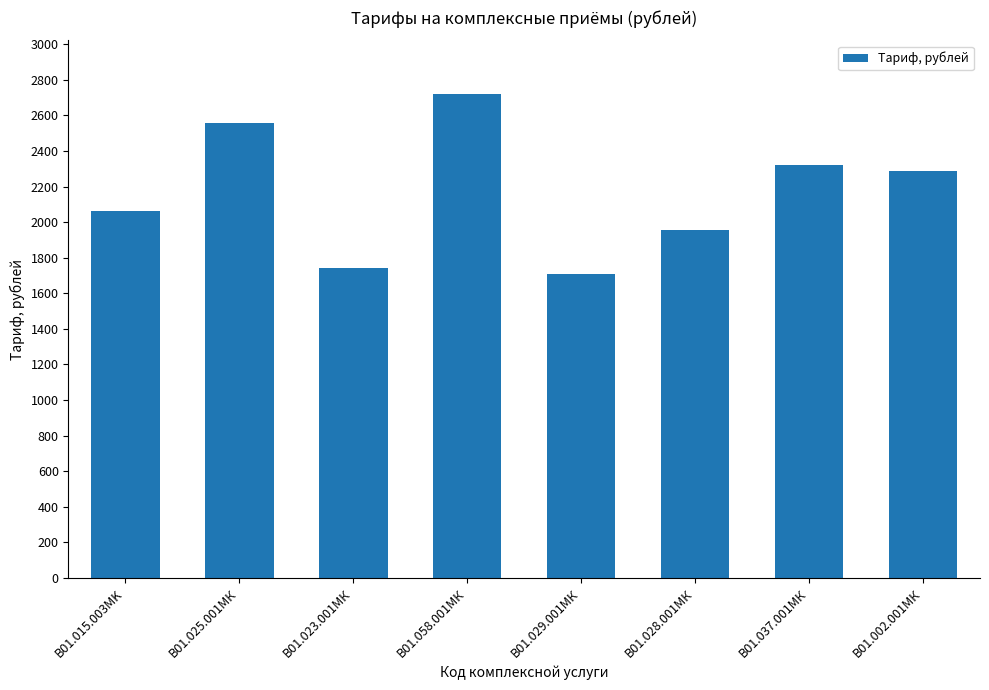

The chart shows a value of 3488 at B01.015.003MK. True or false?

False